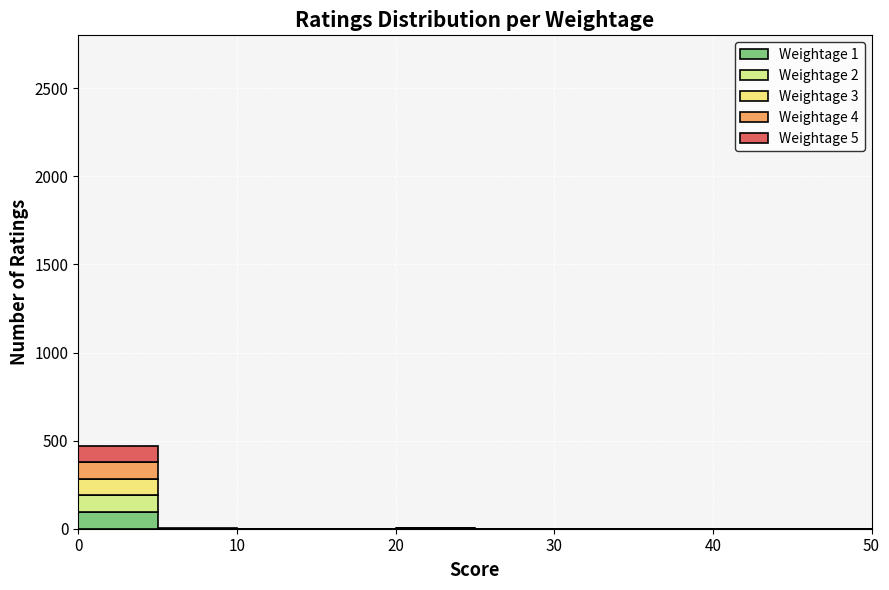

Which range on the x-axis has the tallest stacked bar (by total height)?

0 to 5